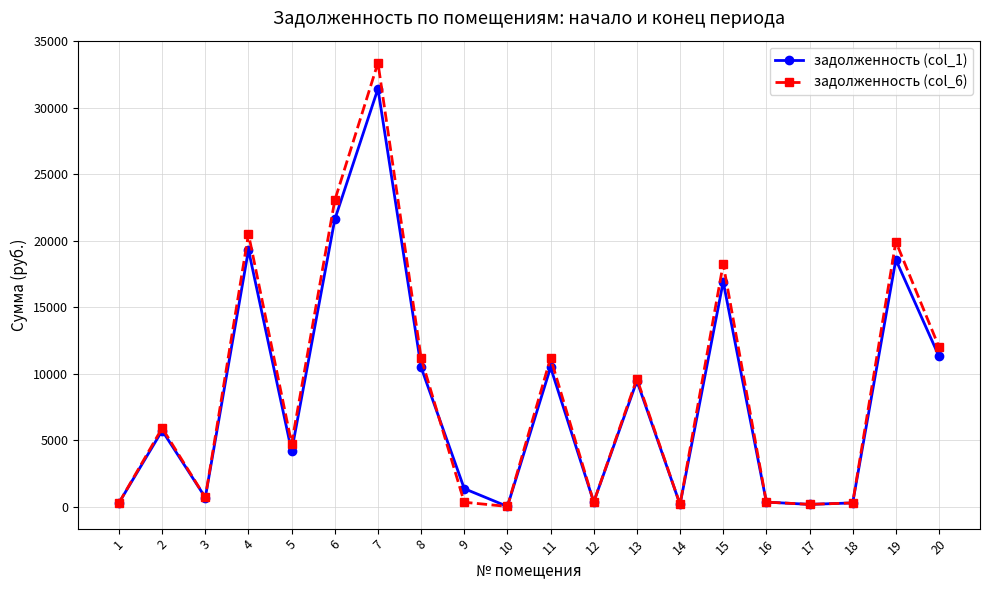

Where is задолженность (col_6) nearest to the value 16692?

15